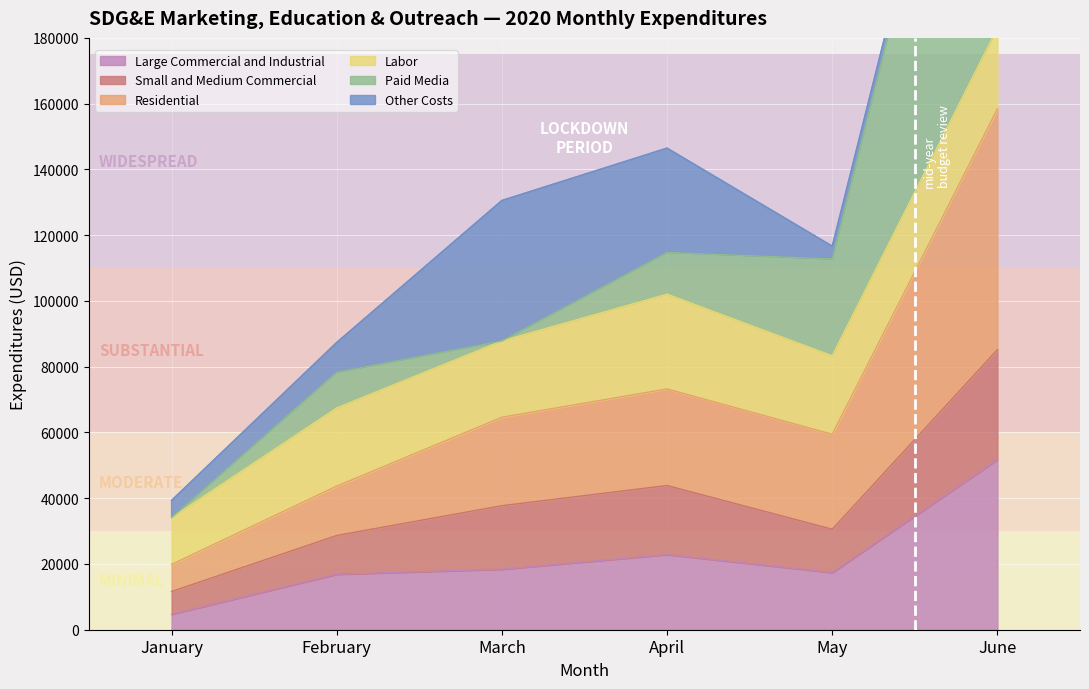

True or false: Large Commercial and Industrial and Small and Medium Commercial cross at least once.

False